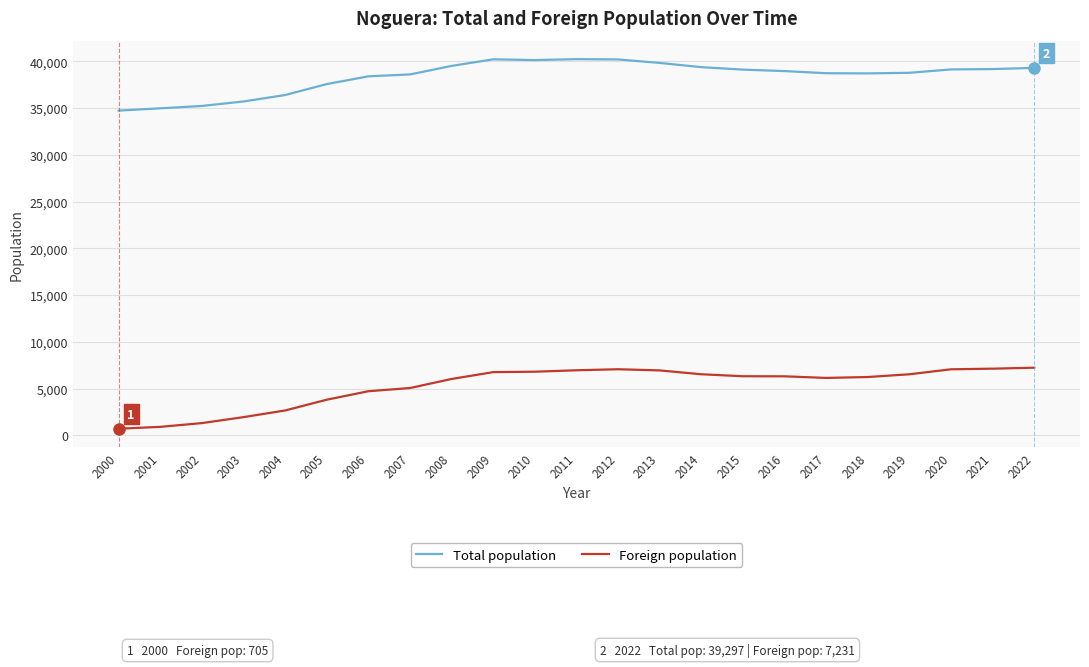

List the series in order of their overall mean, highest first.

Total population, Foreign population